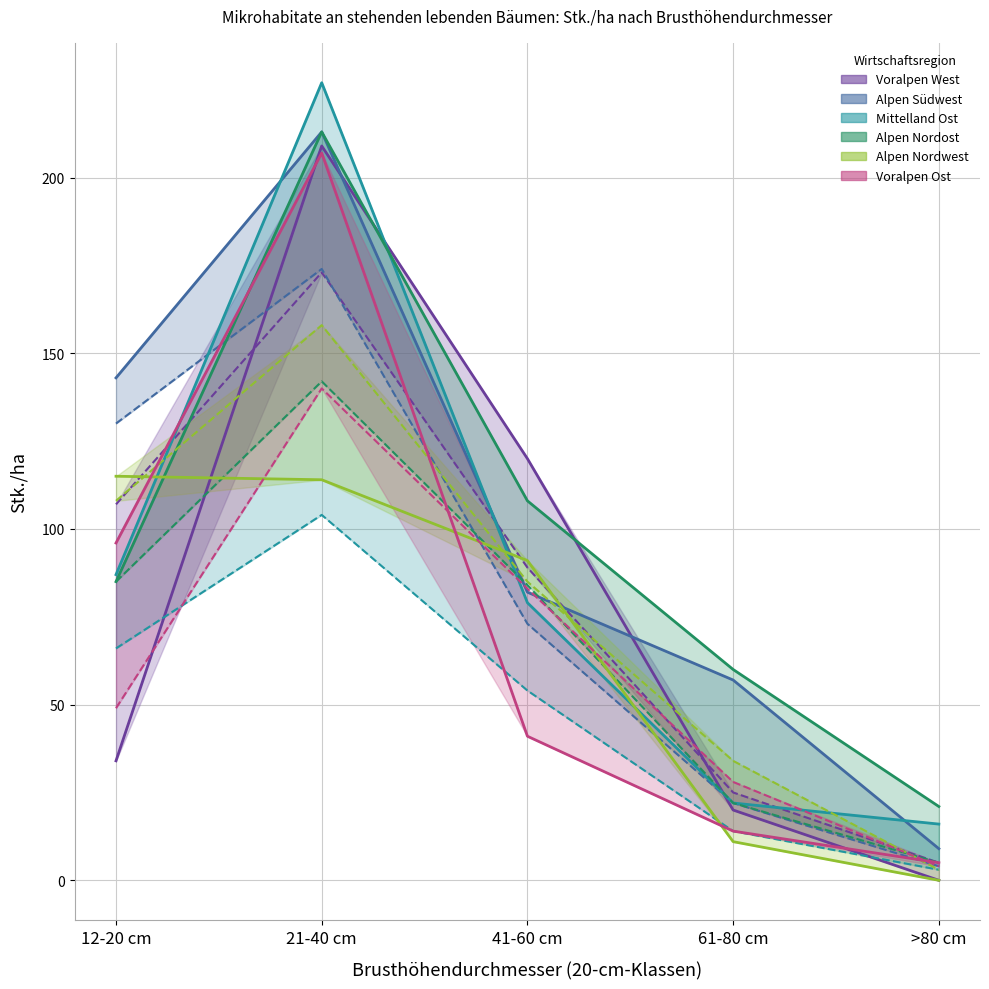

In Alpen Südwest (col_28), how many points are higher than both neighbors (excluding endpoints)?

1